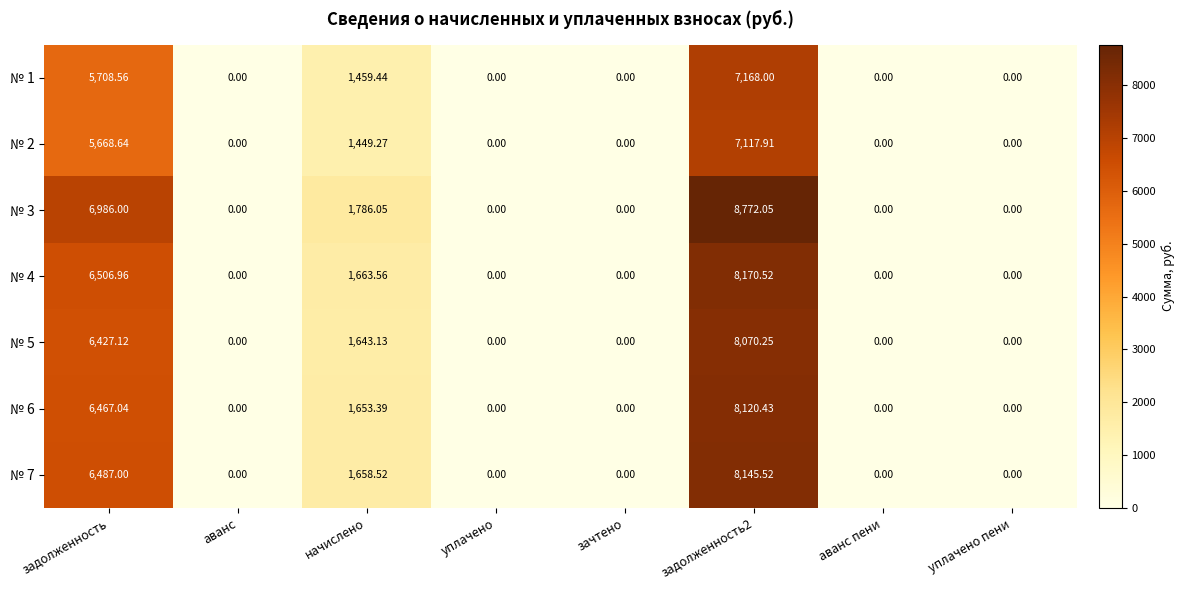

Is the value of № 1 at начислено greater than the value of № 5 at аванс пени?

Yes